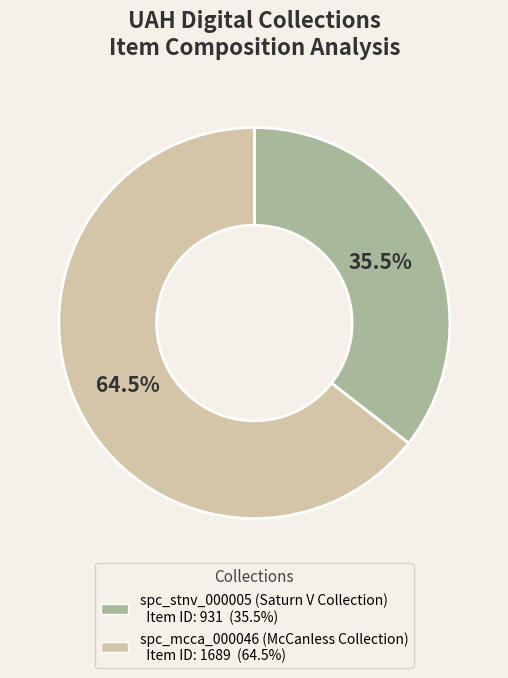

The spc_mcca_000046 (McCanless Collection) slice represents 76% of the pie. True or false?

False